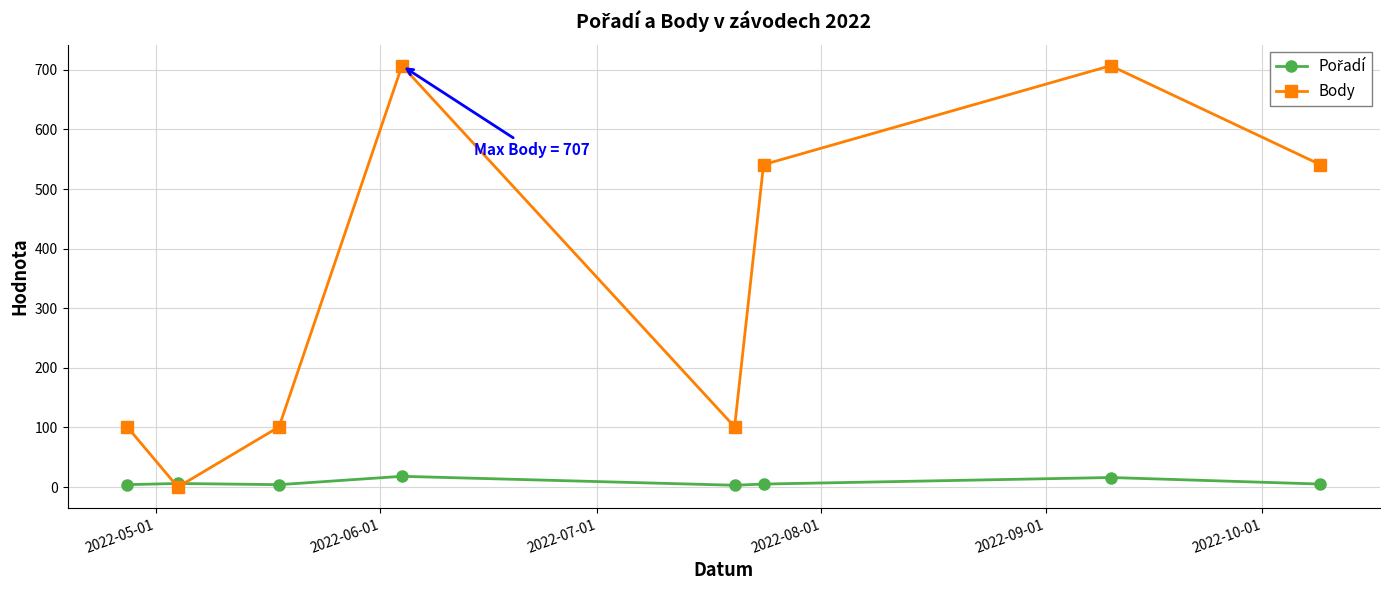

What is the sum of all Body values?

2799